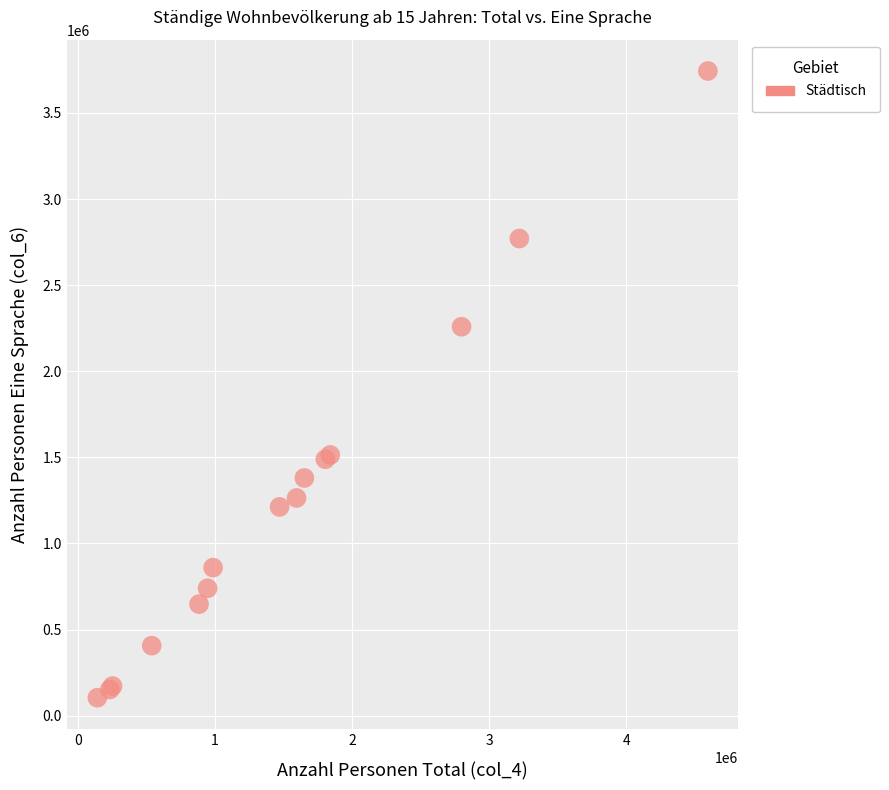

What Y value in the scatter plot is closest to 1923934?

2258469.2